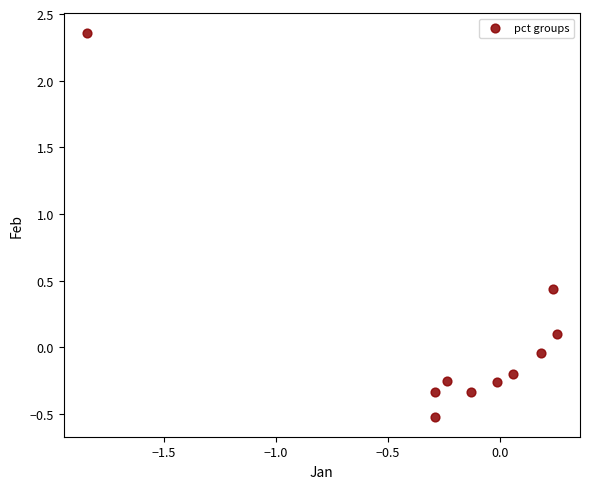

What is the range of Y values (max minus min)?

2.9